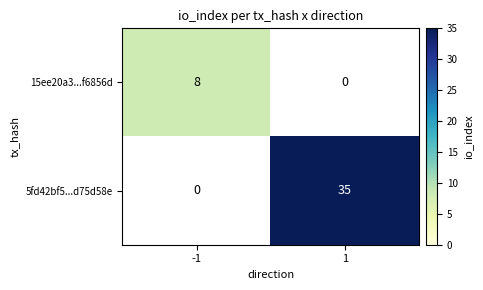

List the series in order of their overall mean, lowest first.

15ee20a3...f6856d, 5fd42bf5...d75d58e